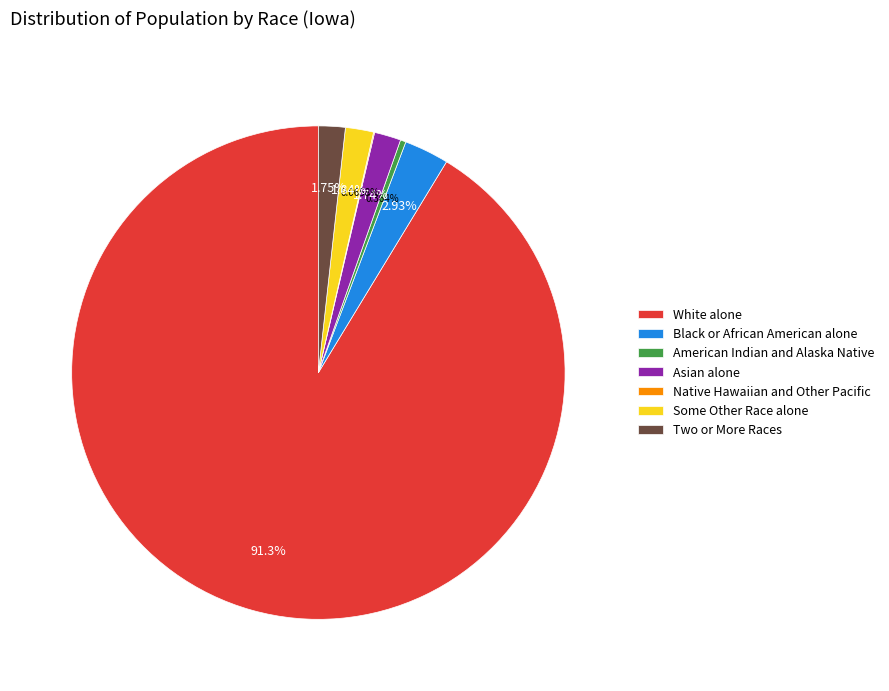

To the nearest percent, what portion does Two or More Races represent?

2%